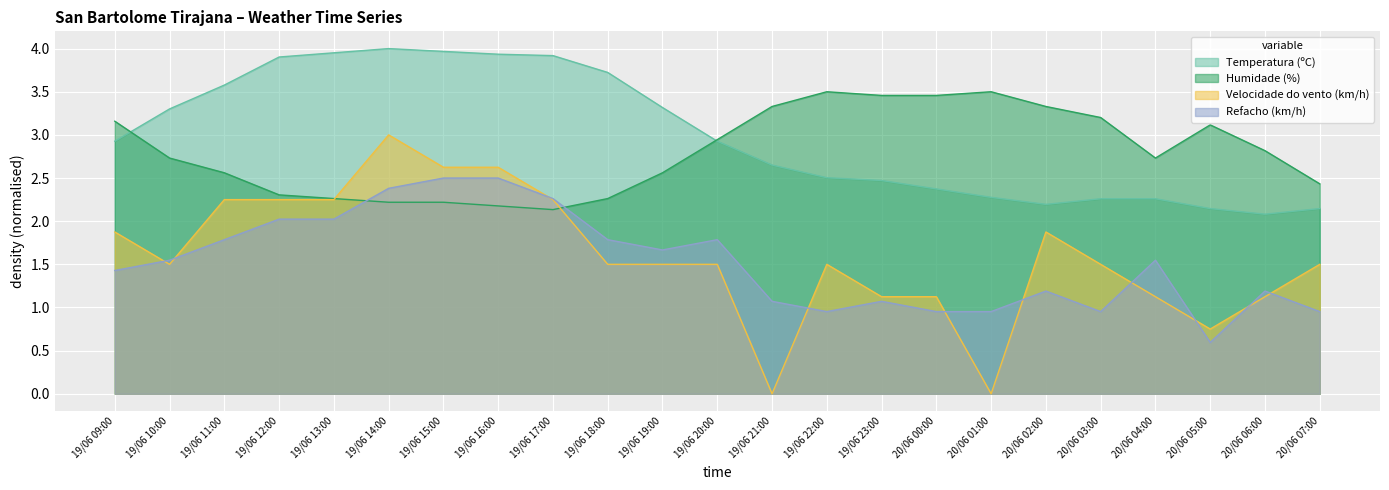

Which series ends up on top after the final intersection of Refacho (km/h) and Velocidade do vento (km/h)?

Velocidade do vento (km/h)